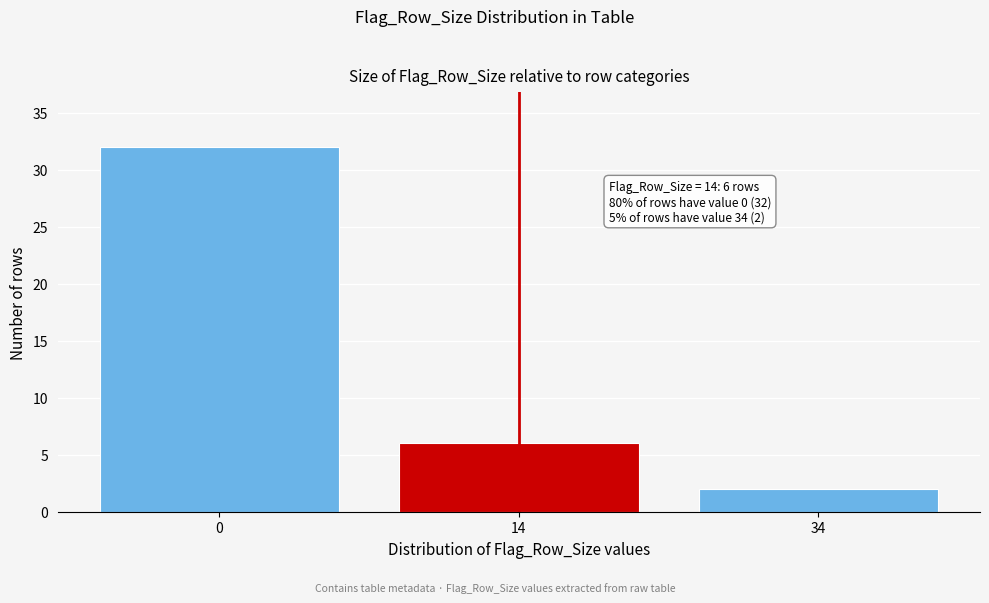

Reading left to right, transcribe all the data shown in this chart.

0=32	14=6	34=2